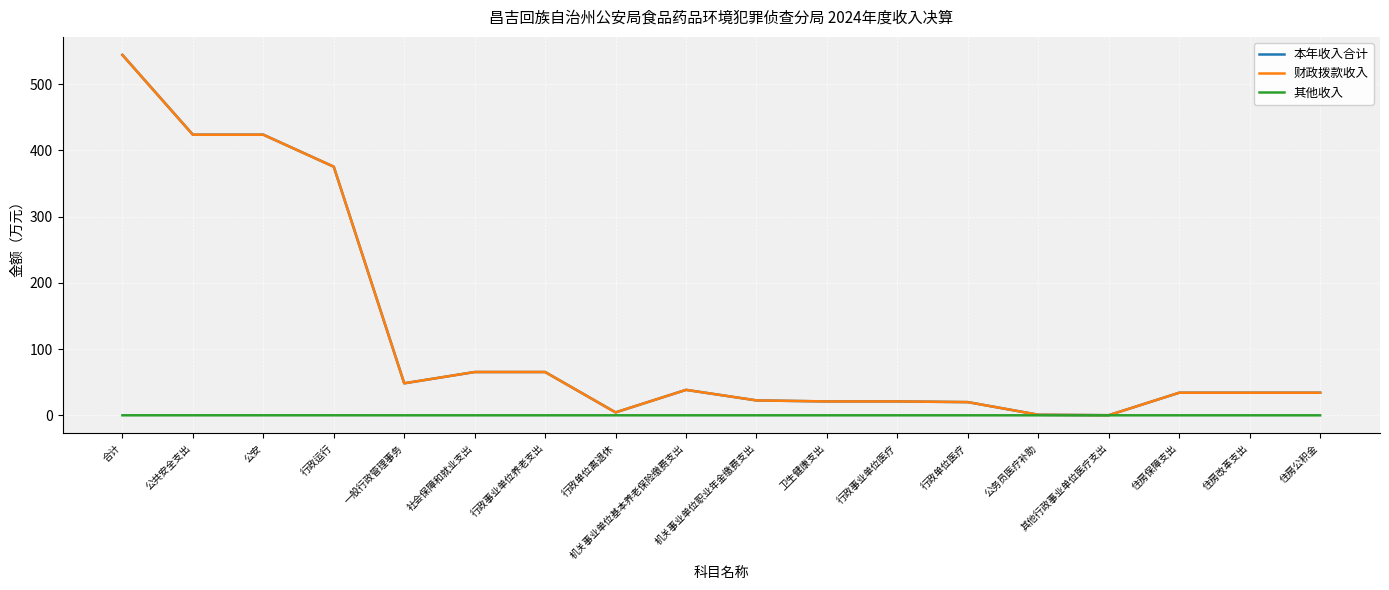

True or false: 其他收入 has a value of 0.0 at 卫生健康支出.

True